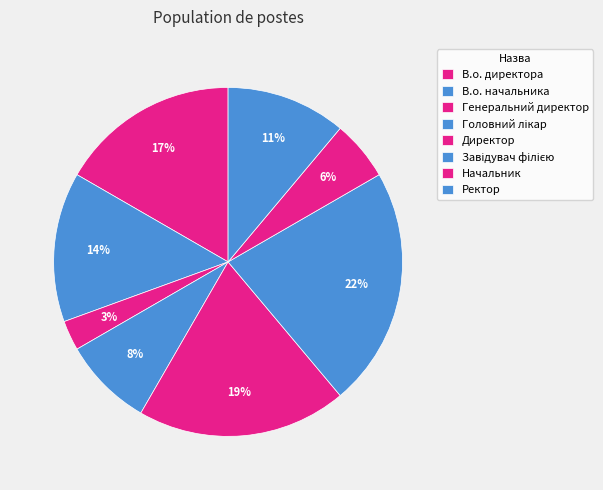

Does Ректор account for over 50% of the chart?

No